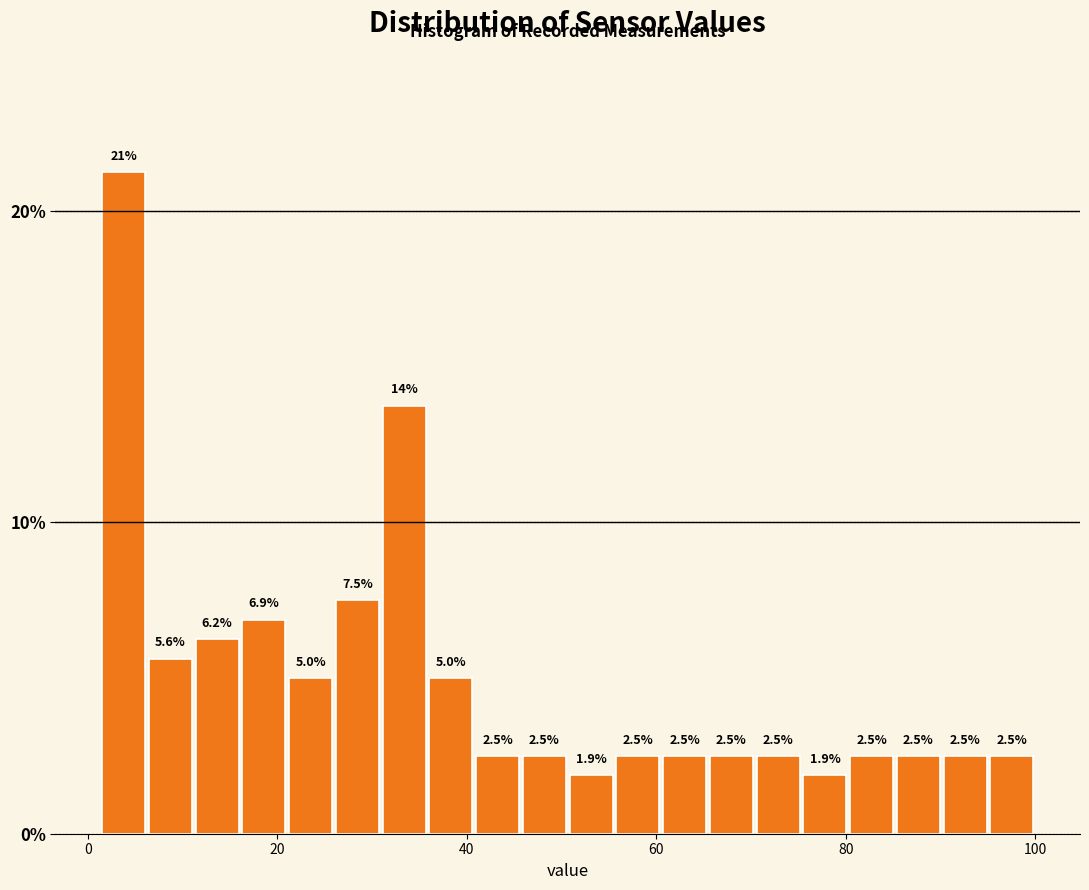

Read against the x-axis, roughly where is the centre of the tallest bar?

4